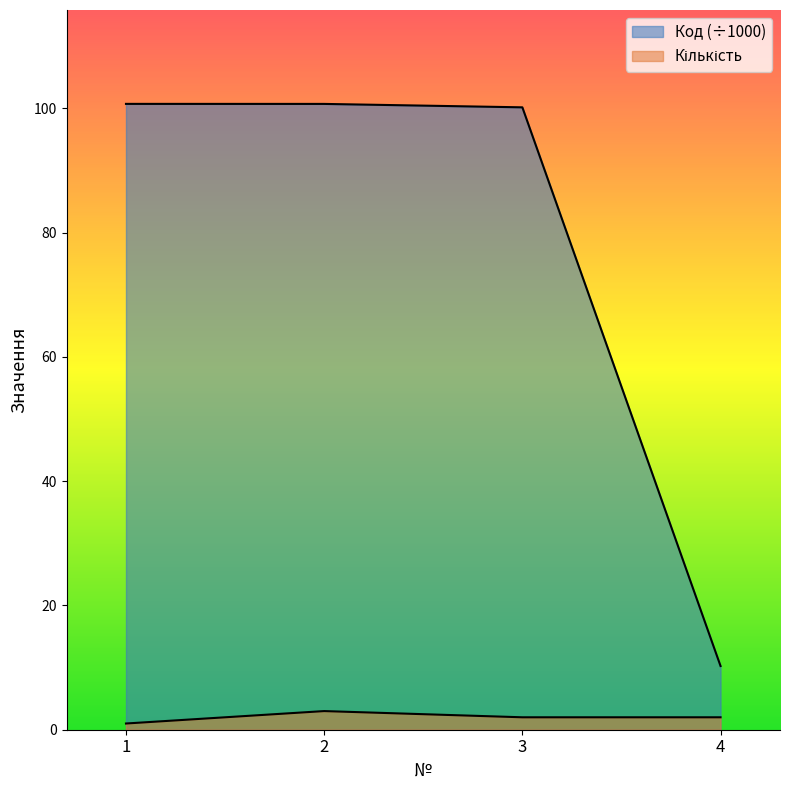

The value of Кількість at 4 is 2.0. True or false?

True